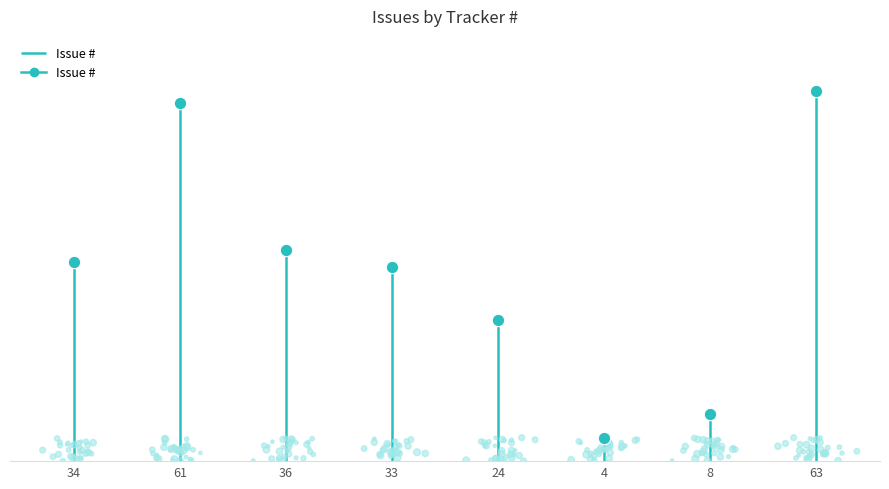

Which has a higher value, 8 or 61?

61